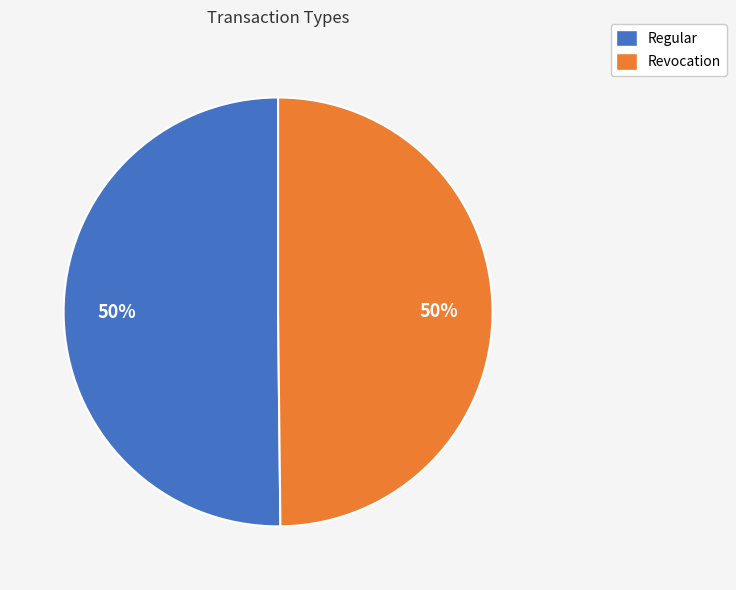

Combined, do Revocation and Regular account for over 50%?

Yes